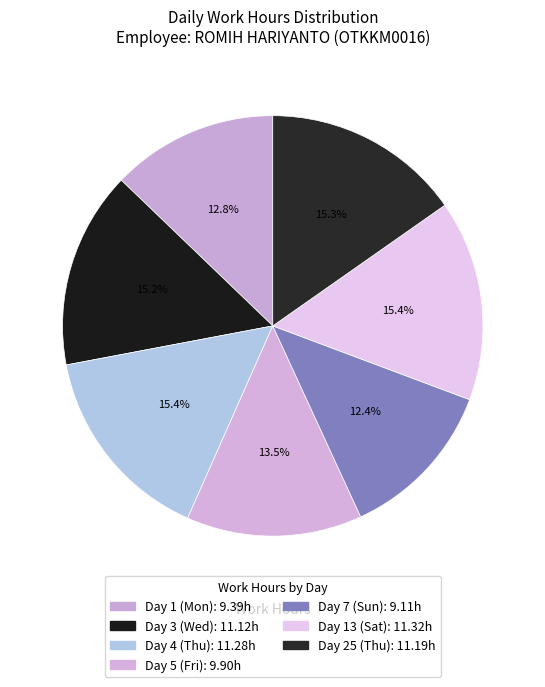

To the nearest percent, what is the combined percentage of Day 3 (Wed) and Day 5 (Fri)?

29%